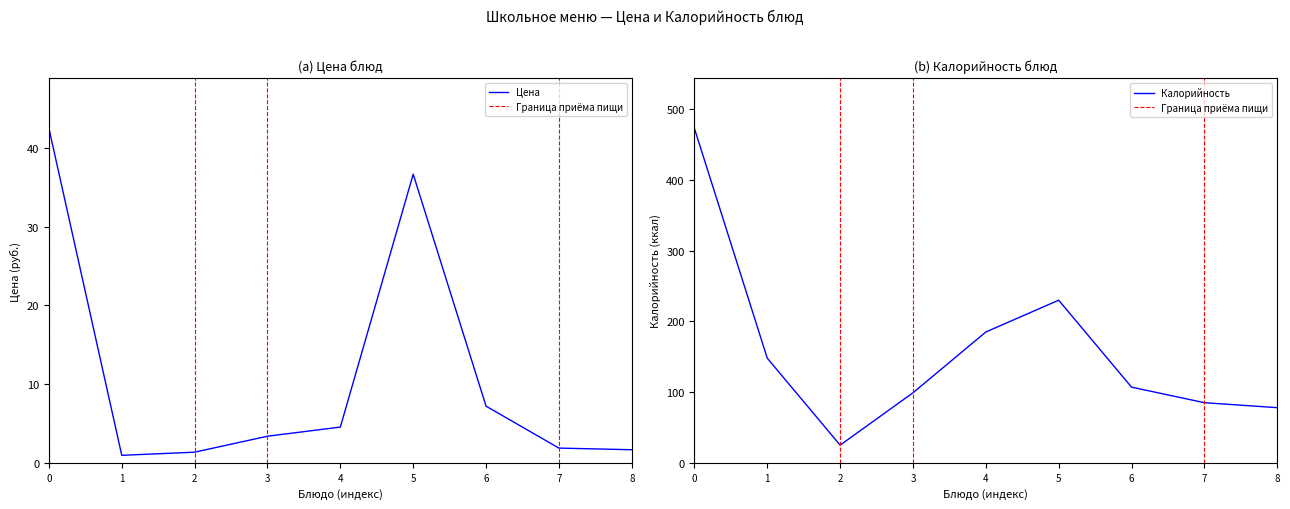

What is the value of the Калорийность point at the 6th from the left?

230.0